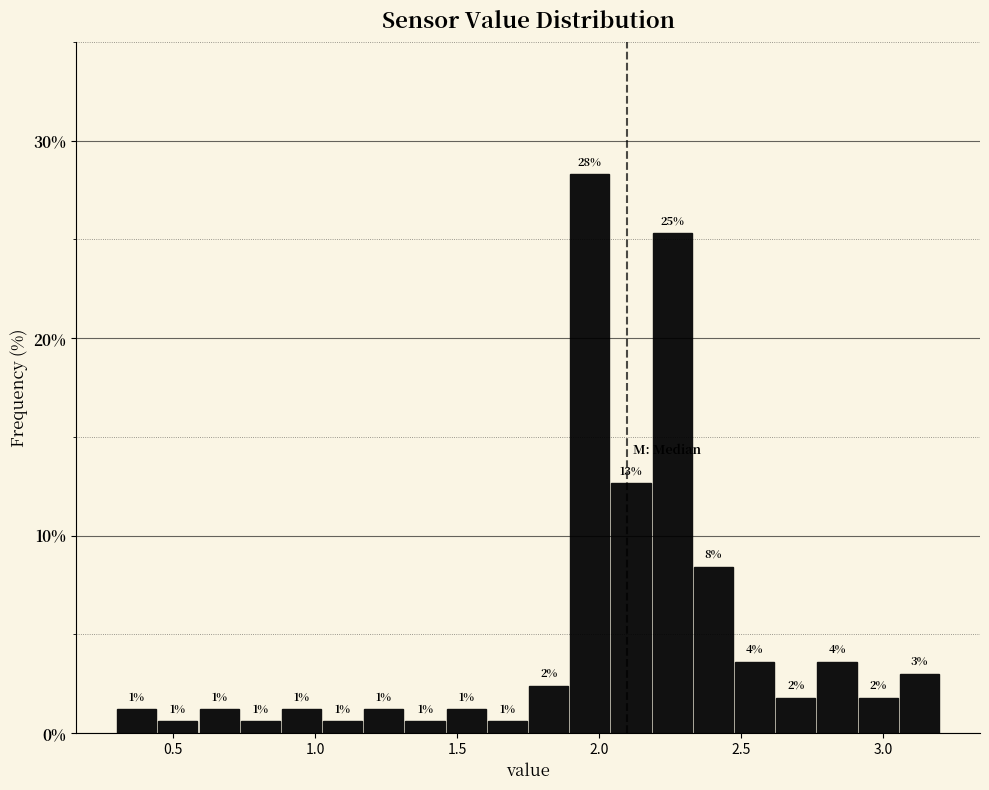

Read against the x-axis, roughly where is the centre of the tallest bar?

1.95